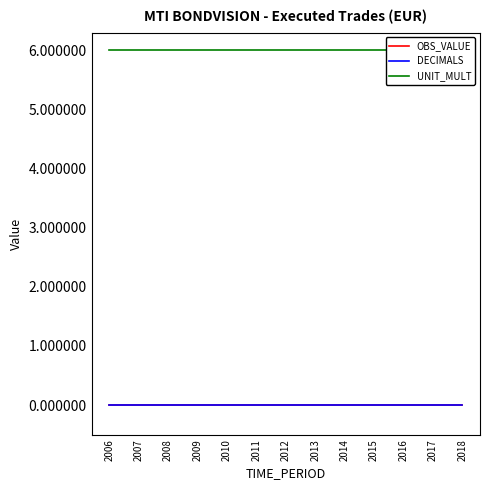

Does the chart have visible grid lines?

No